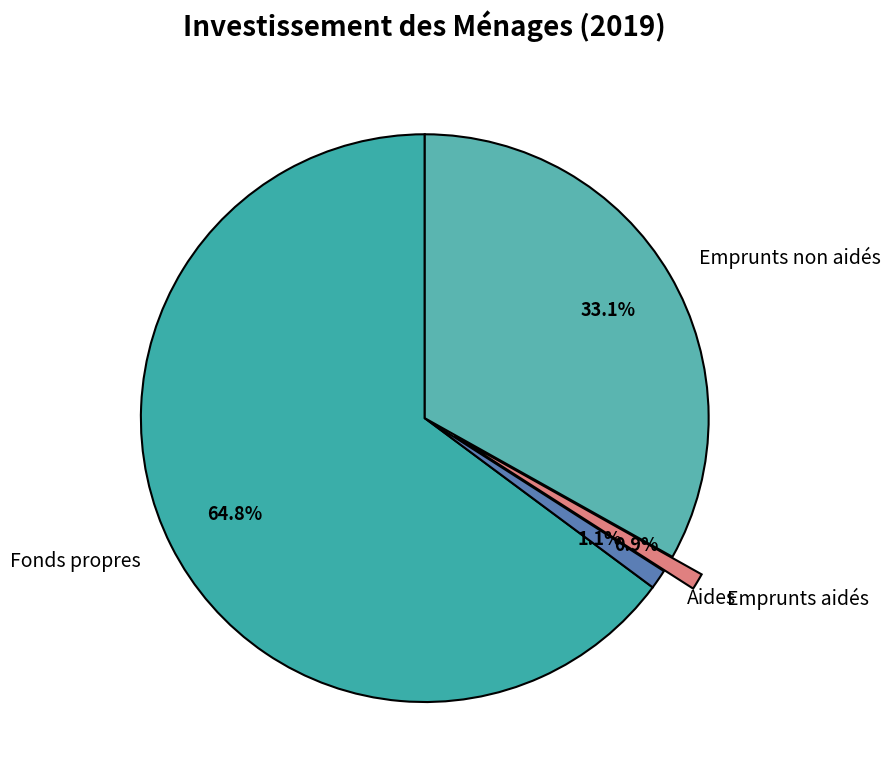

Which slice is the largest?

Fonds propres